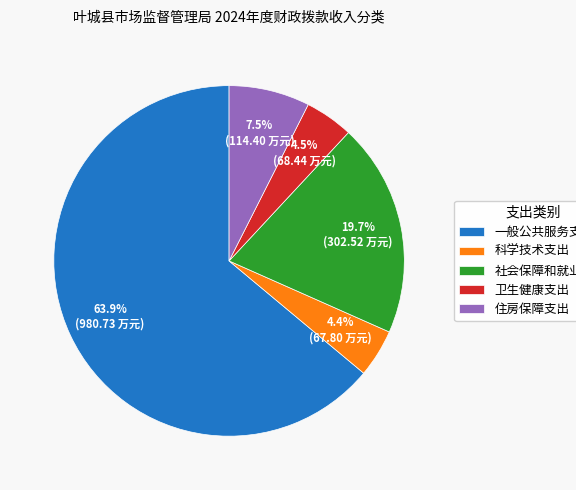

Is there any slice that represents more than half of the pie?

Yes